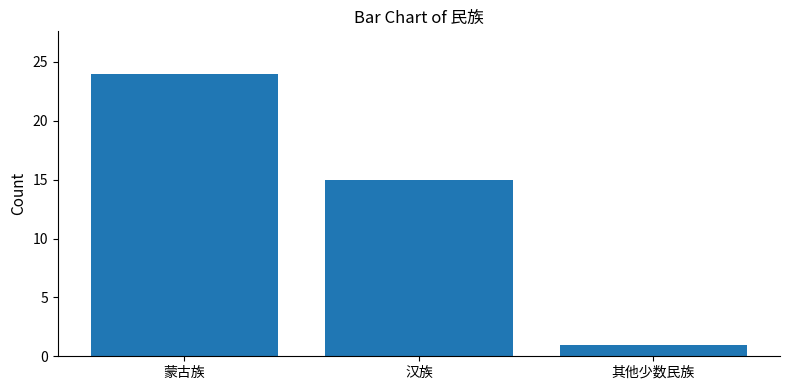

How many values are between 1 and 24?

3